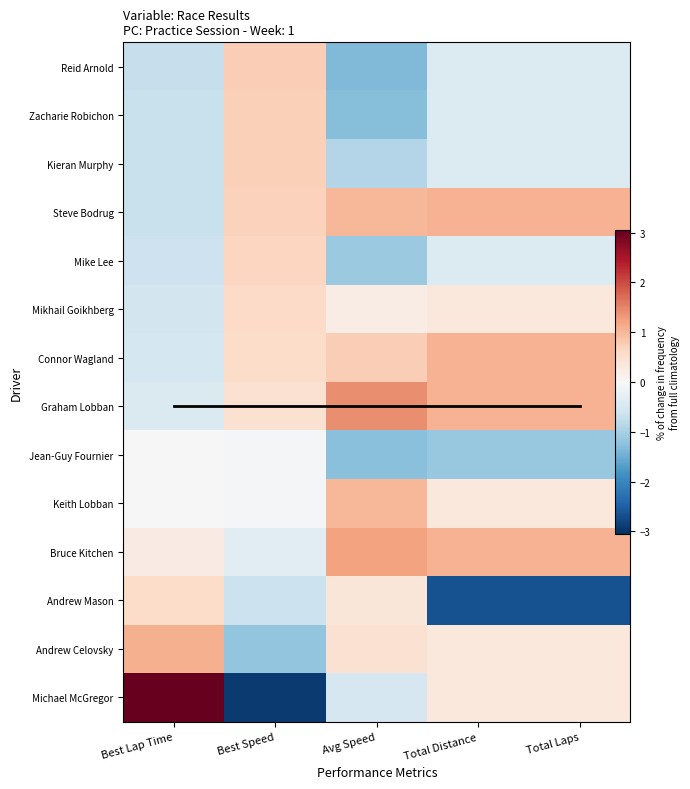

Rank the categories by Reid Arnold value from highest to lowest.

Best Speed, Total Laps, Total Distance, Best Lap Time, Avg Speed